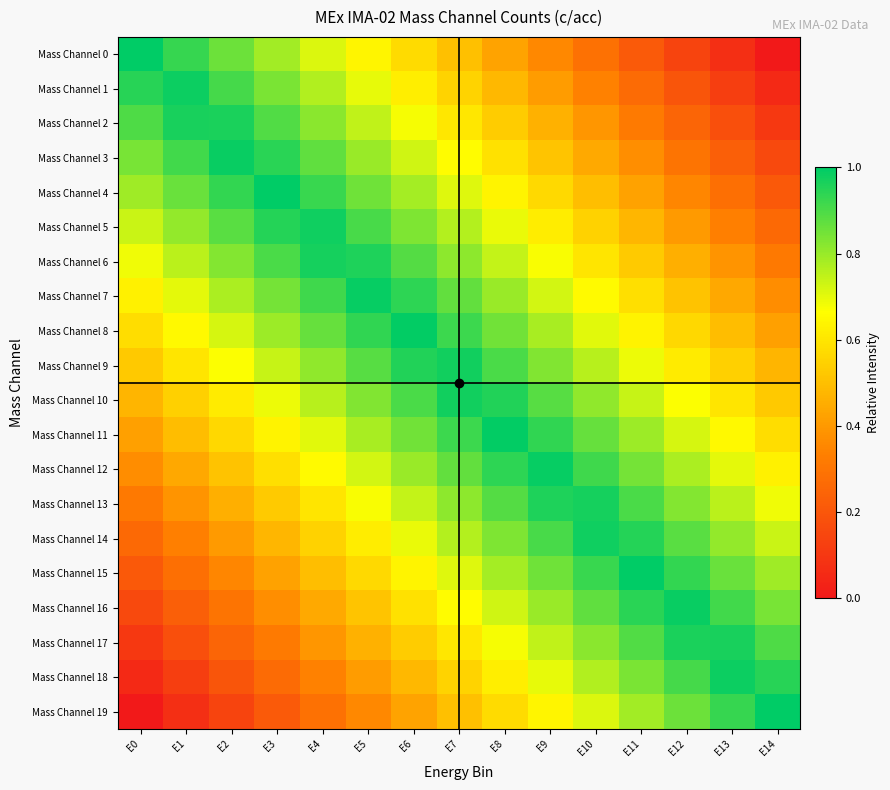

Which series has the largest total across all categories?

Mass Channel 9